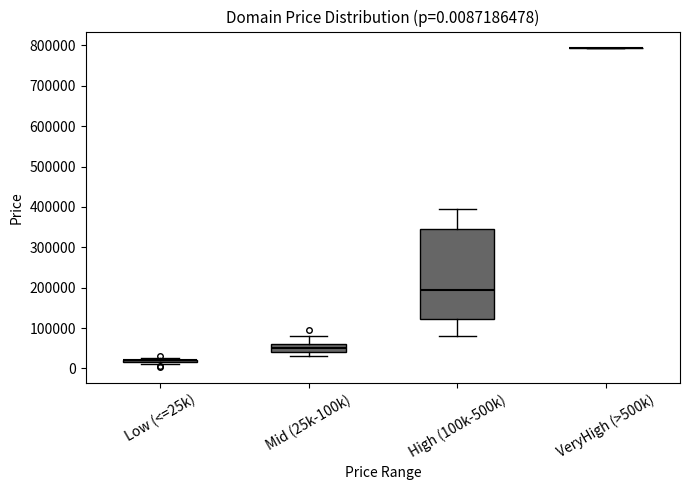

Which box is the tallest, from its lower edge to its upper edge?

High (100k-500k)